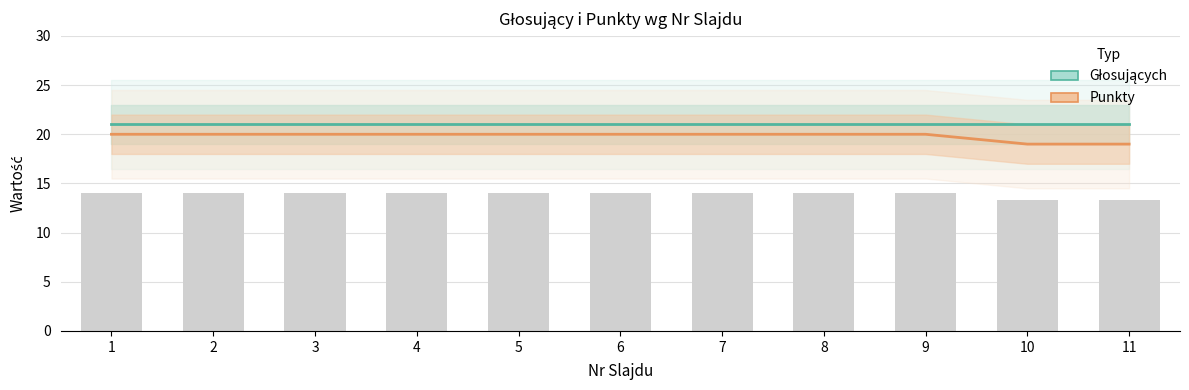

Which series has the largest total across all categories?

Głosujących